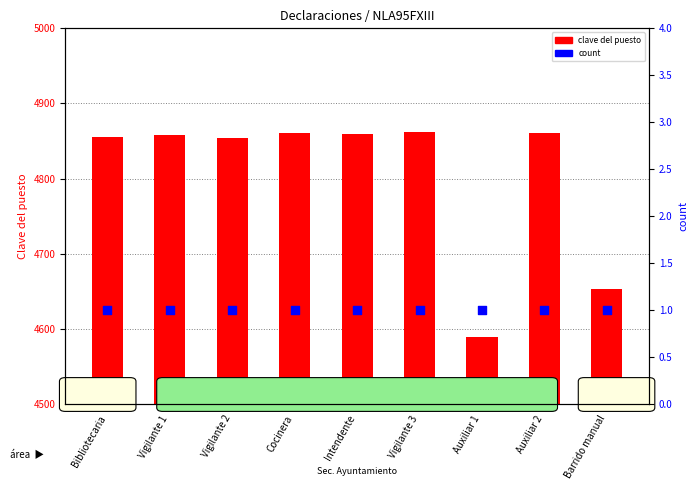

What is the total value across all series at Cocinera?

4861